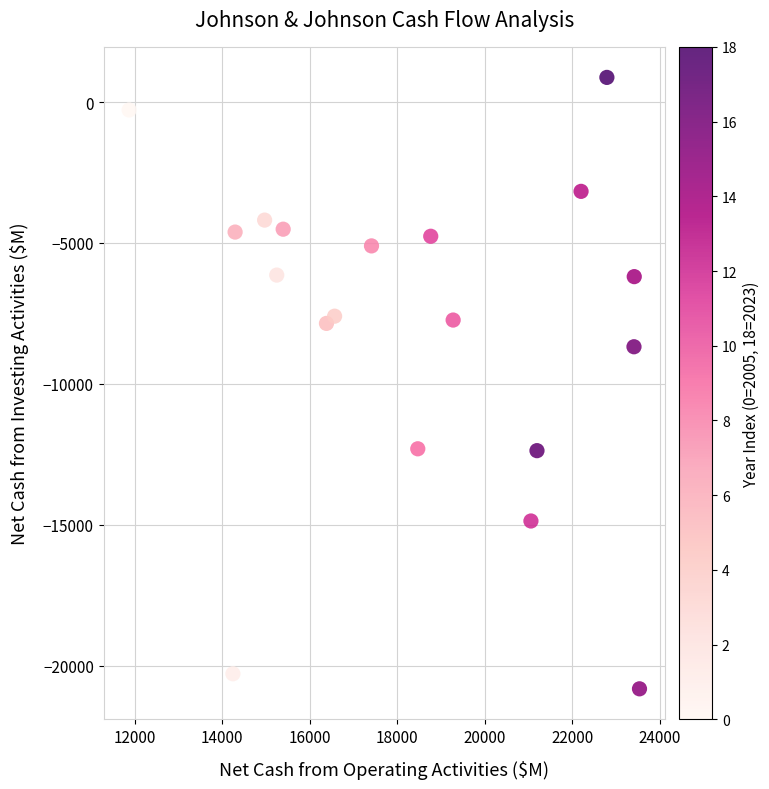

What is the range of X values (max minus min)?

11659